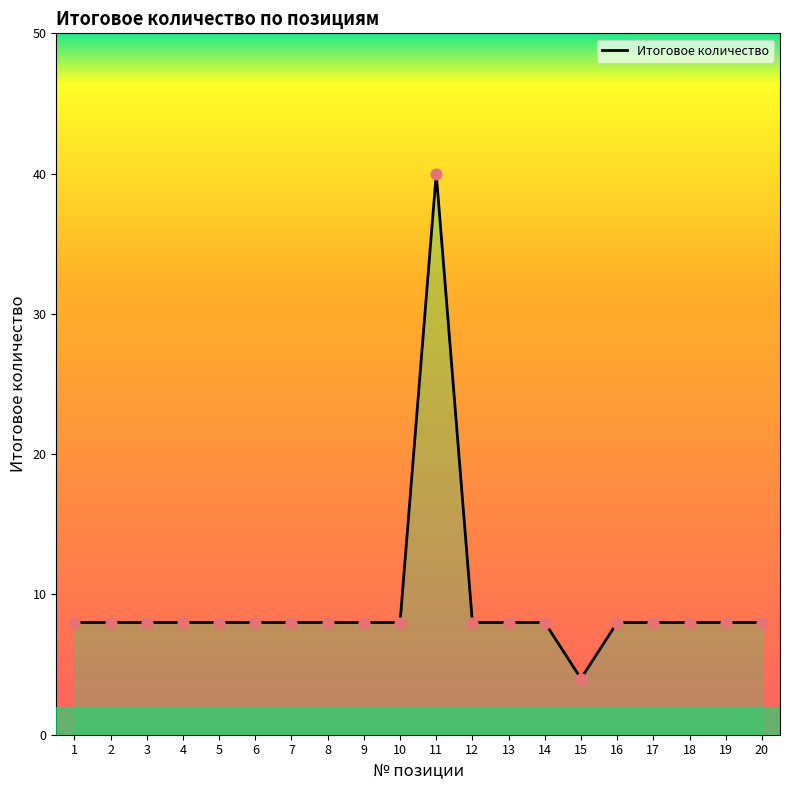

Approximately how many times larger is the value at 5 compared to 7?

1.0